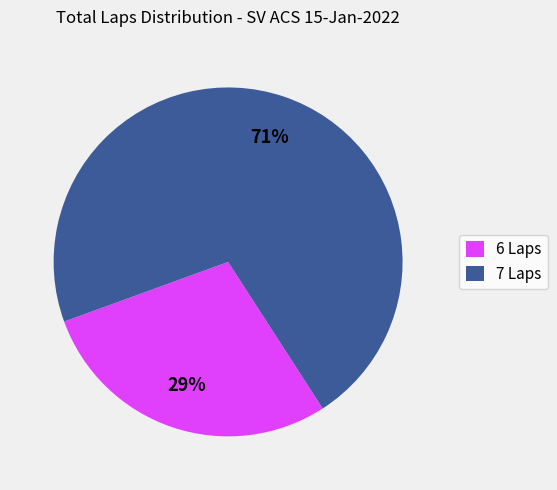

To the nearest percent, what portion does 7 Laps represent?

71%